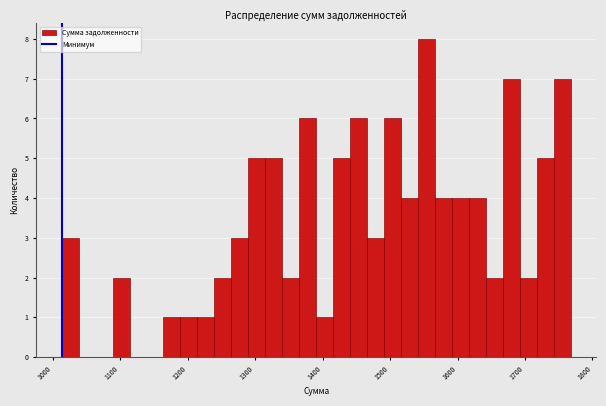

Around what value on the x-axis is the tallest bar? Give the approximate position of its centre, as read against the axis.

1550